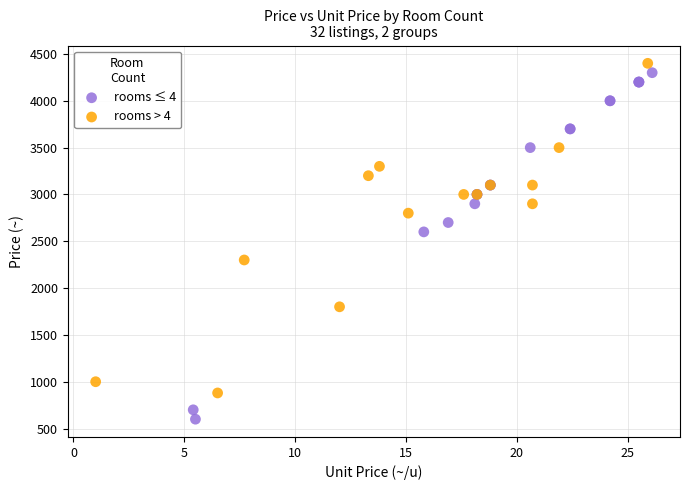

Which series has the widest spread of Y values?

rooms ≤ 4